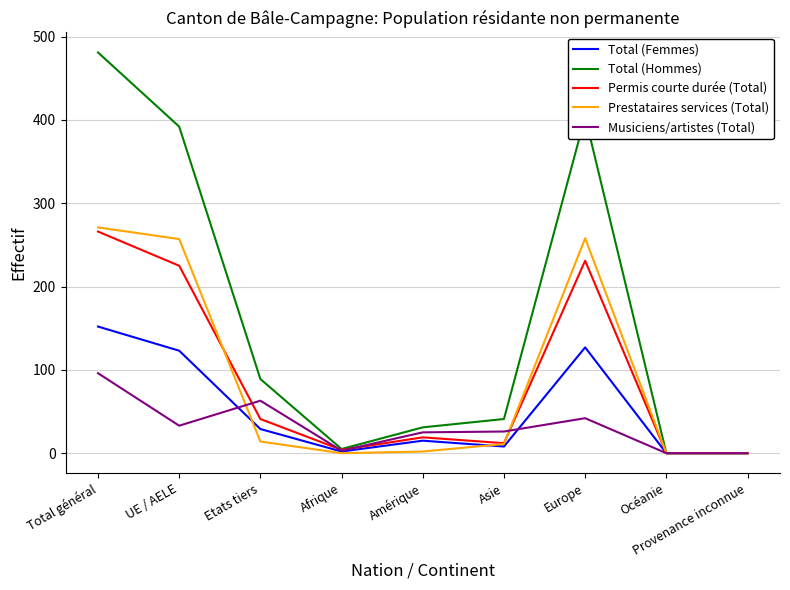

The Prestataires services (Total) series shows 257 at UE / AELE. True or false?

True